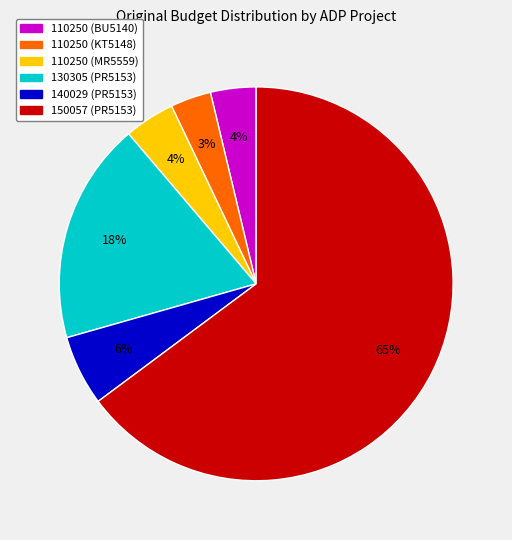

Which has a higher value, 150057 (PR5153) or 110250 (MR5559)?

150057 (PR5153)